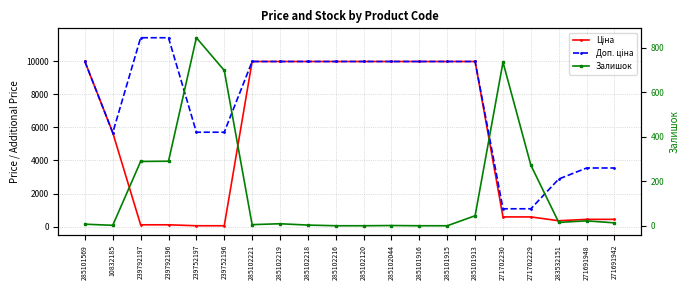

What value does the Залишок series have at 10832185?

2.0